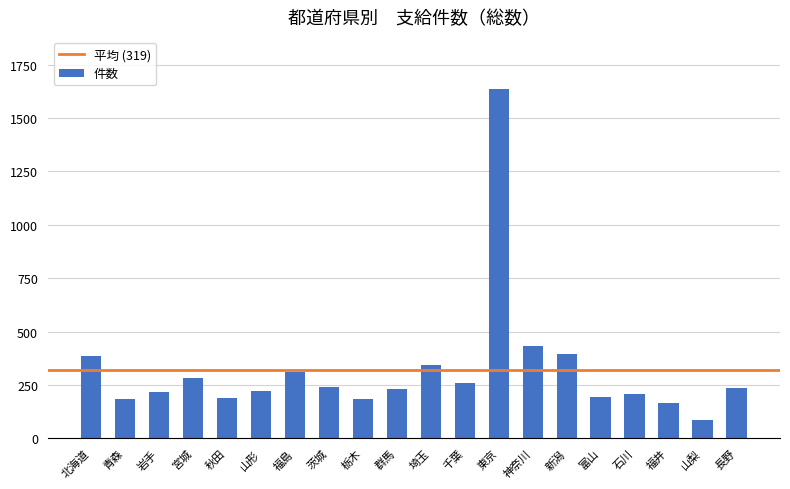

Where does the data first go above 234?

北海道